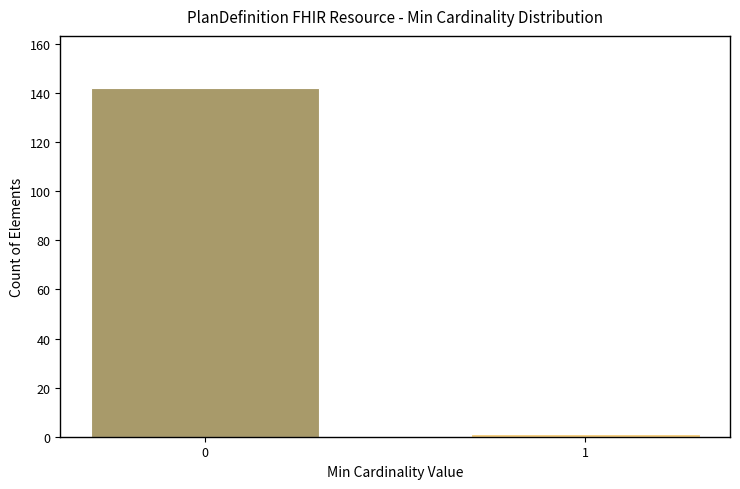

Reading left to right, extract all data points from this chart.

142	1